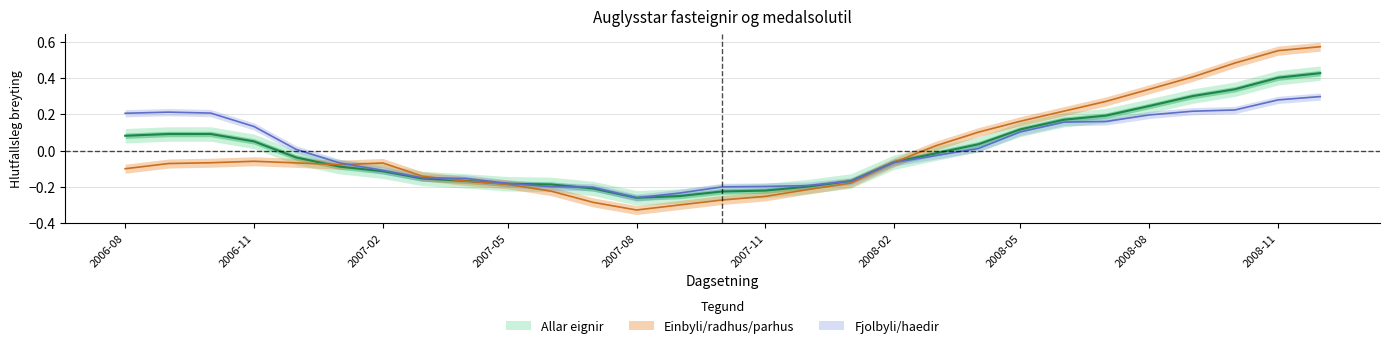

What is the lowest value of the Allar eignir series?

-0.3